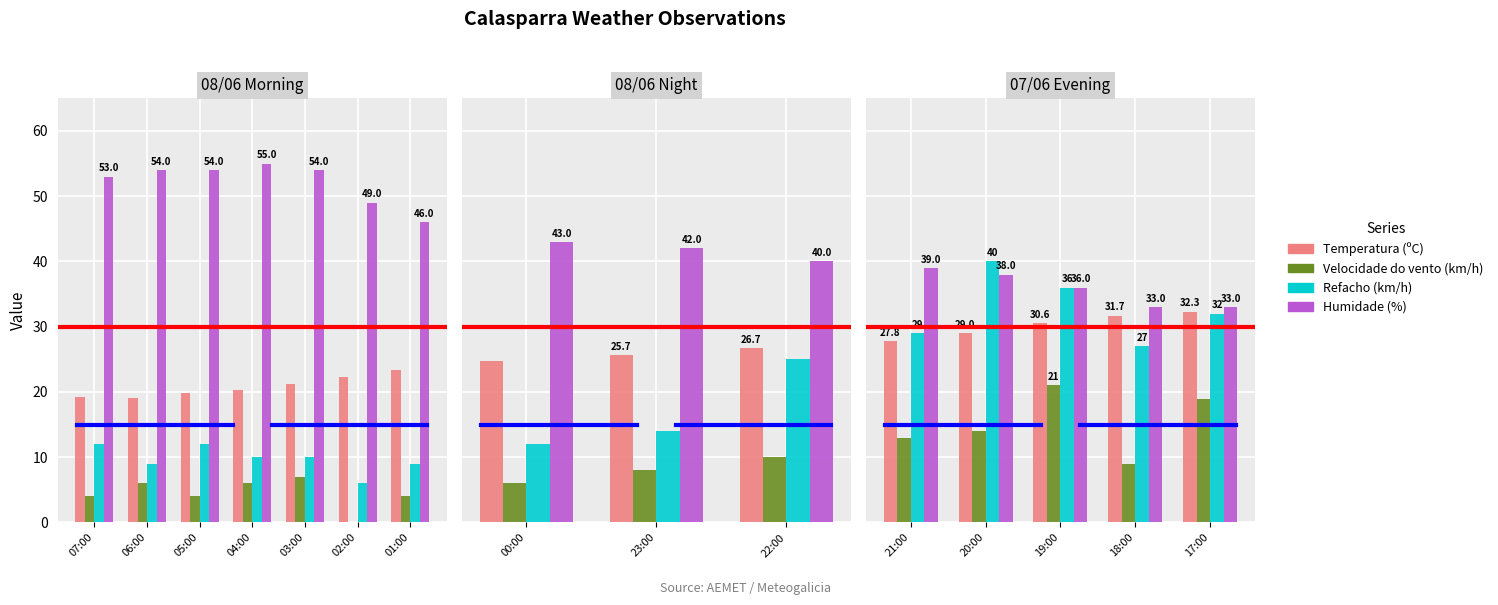

What are all the series names shown in the legend?

Temperatura (ºC), Velocidade do vento (km/h), Refacho (km/h), Humidade (%)